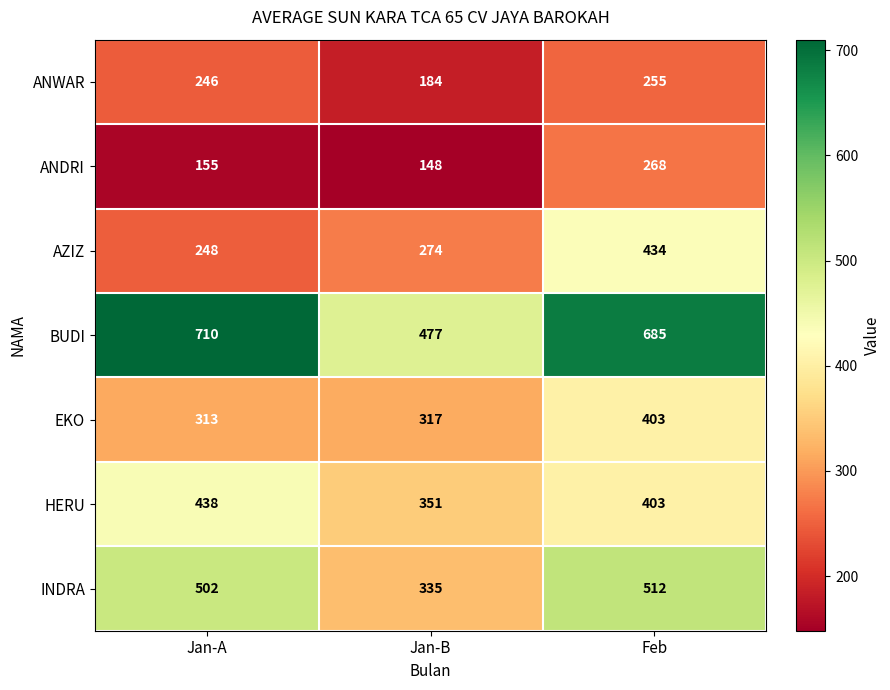

At how many categories does at least one series exceed 703?

1